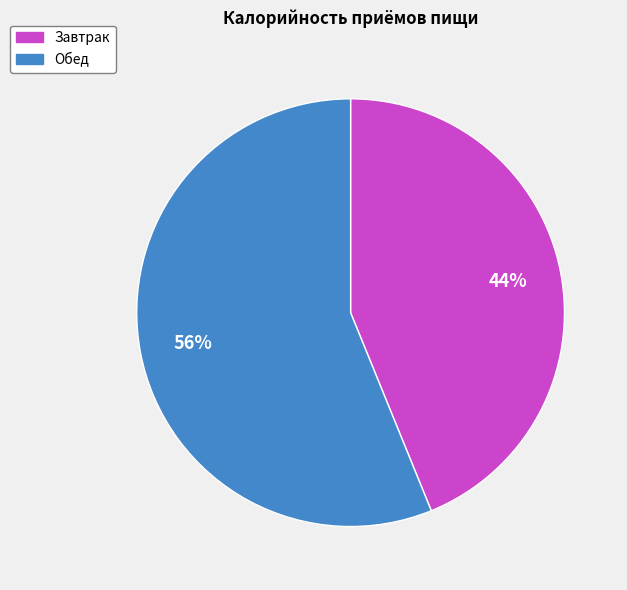

To the nearest percent, what is the average slice percentage?

50%